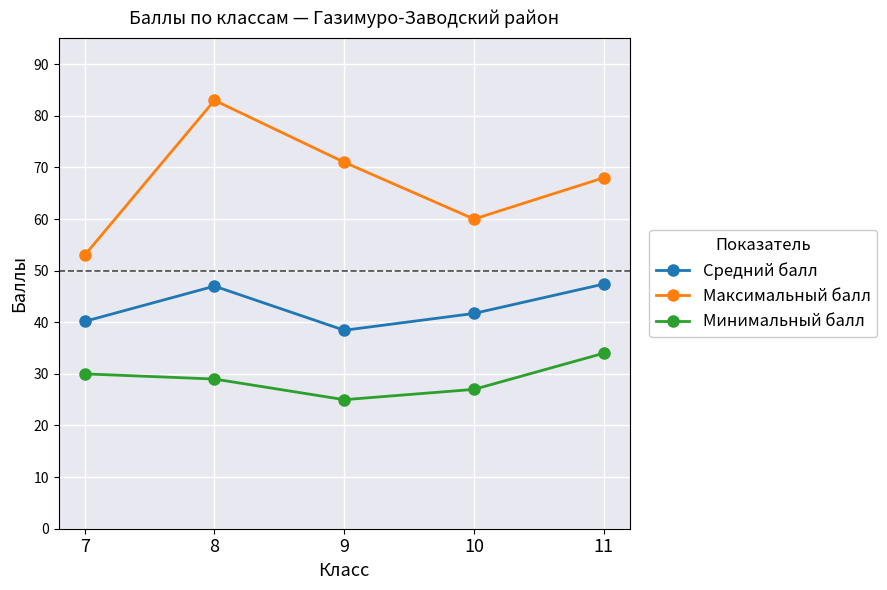

Which category has the lowest value in the Минимальный балл series?

9